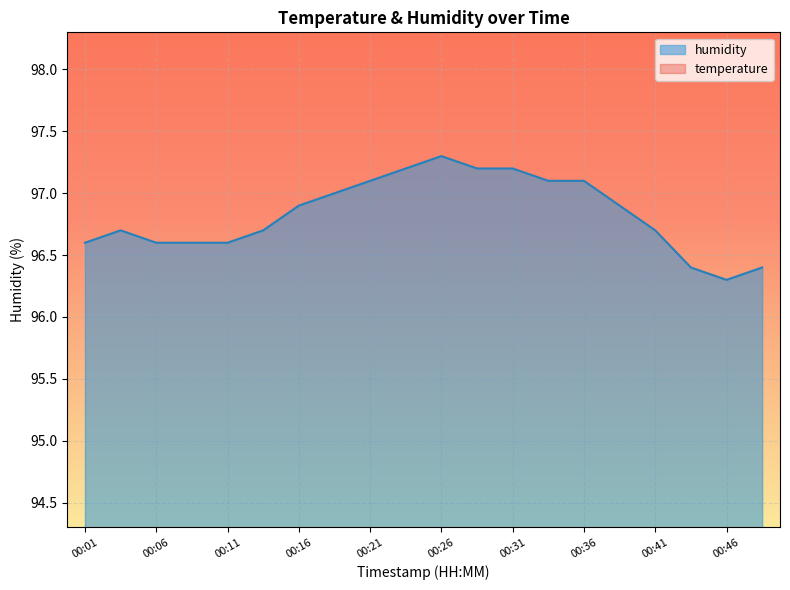

Which label corresponds to the smallest value in the chart?

00:21